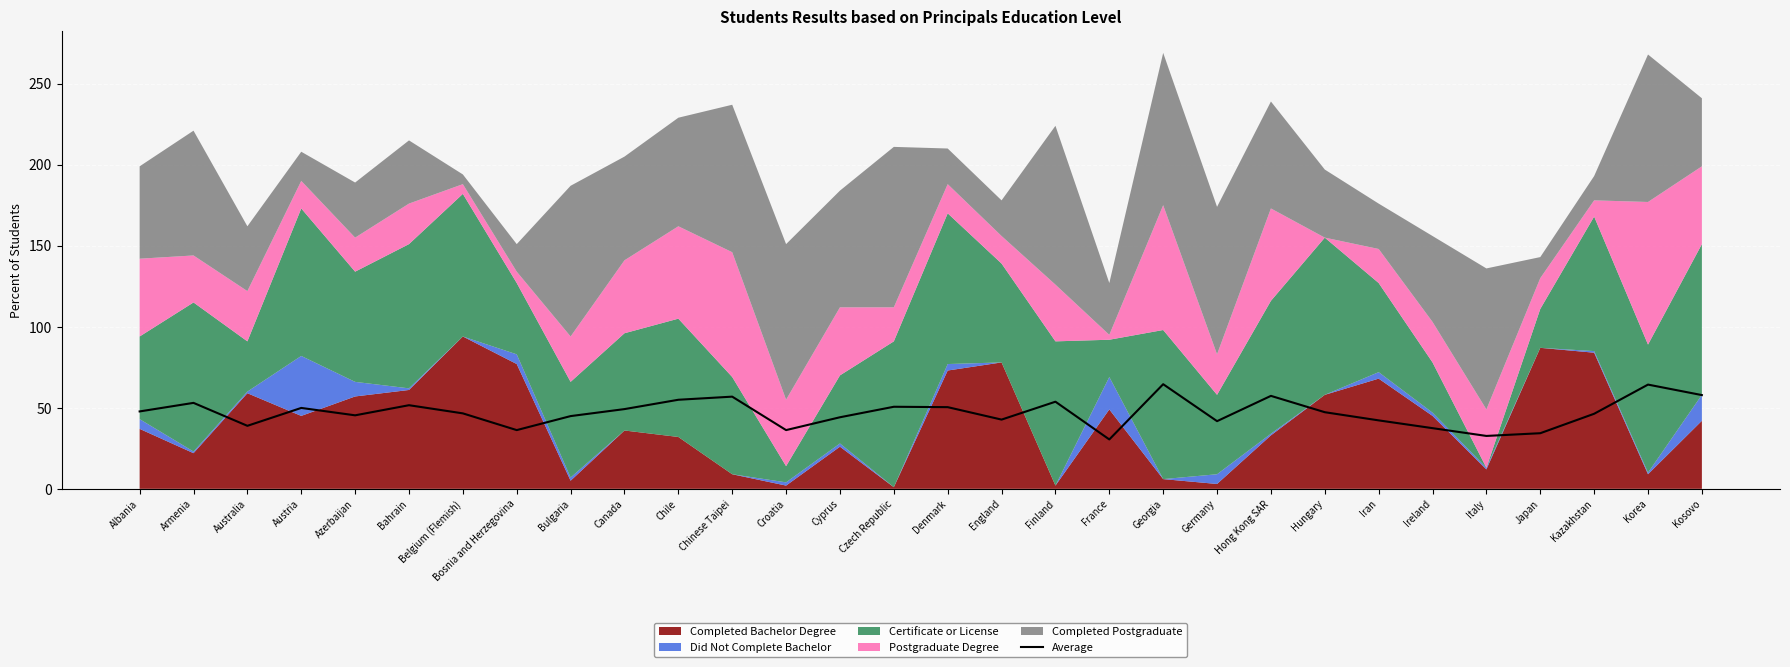

True or false: the data shows 36.2 at Croatia.

True